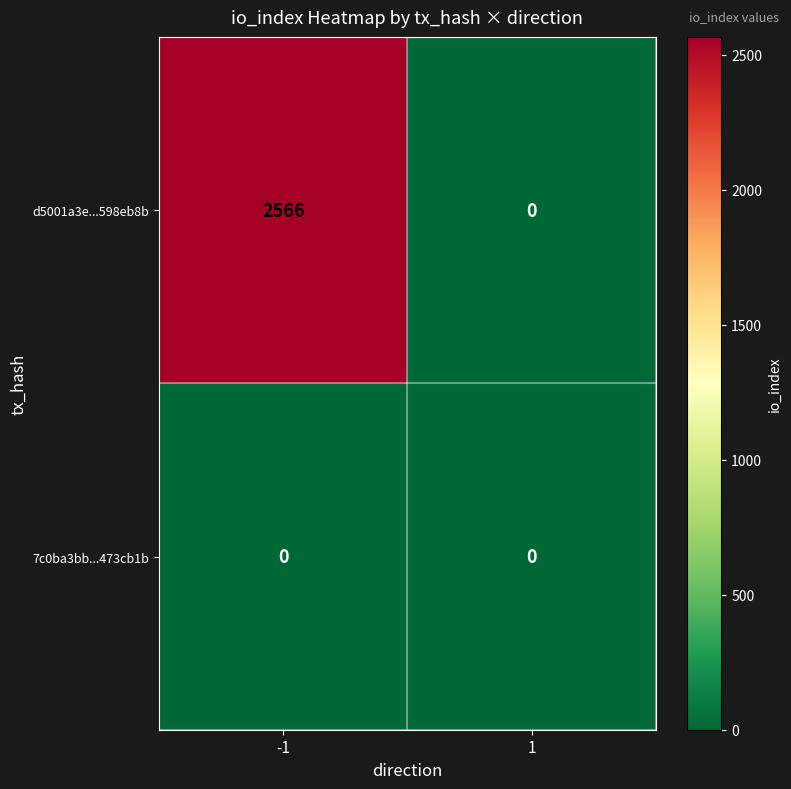

Rank the series at -1 from lowest to highest value.

7c0ba3bb...473cb1b, d5001a3e...598eb8b